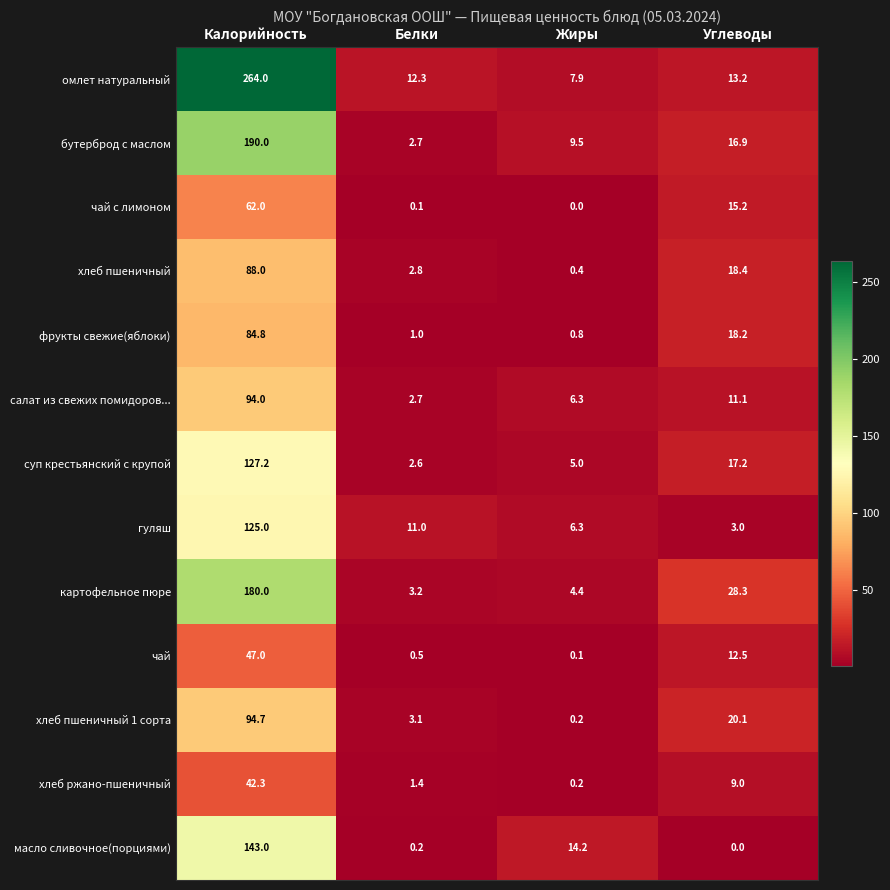

What is the difference between the maximum and minimum values in the хлеб пшеничный series?

87.6